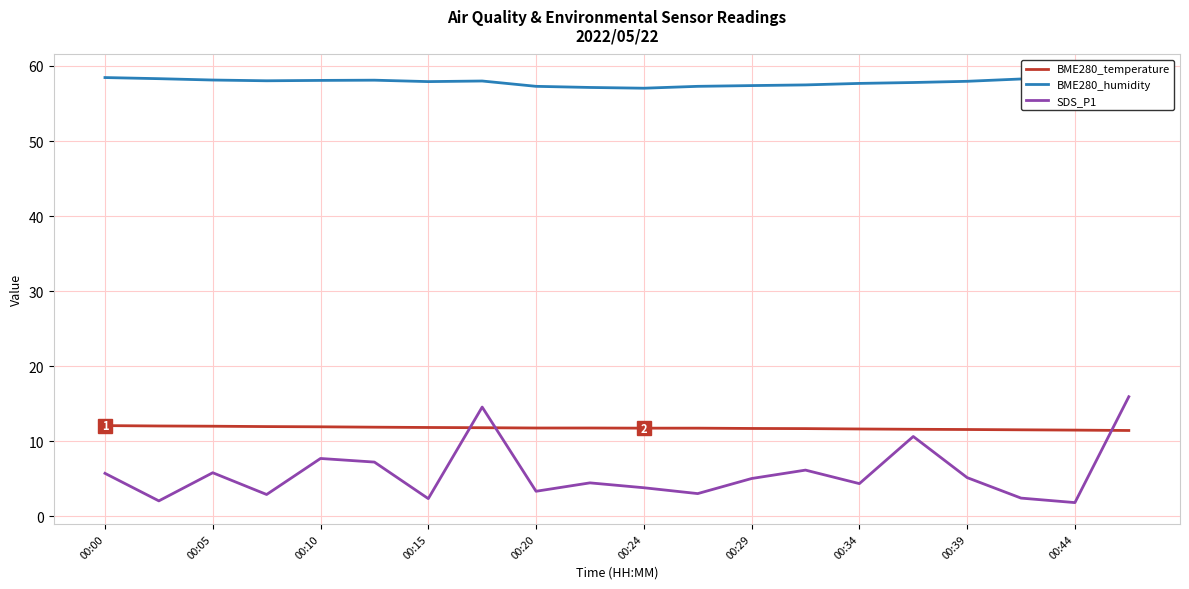

What are all the series names shown in the legend?

BME280_temperature, BME280_humidity, SDS_P1